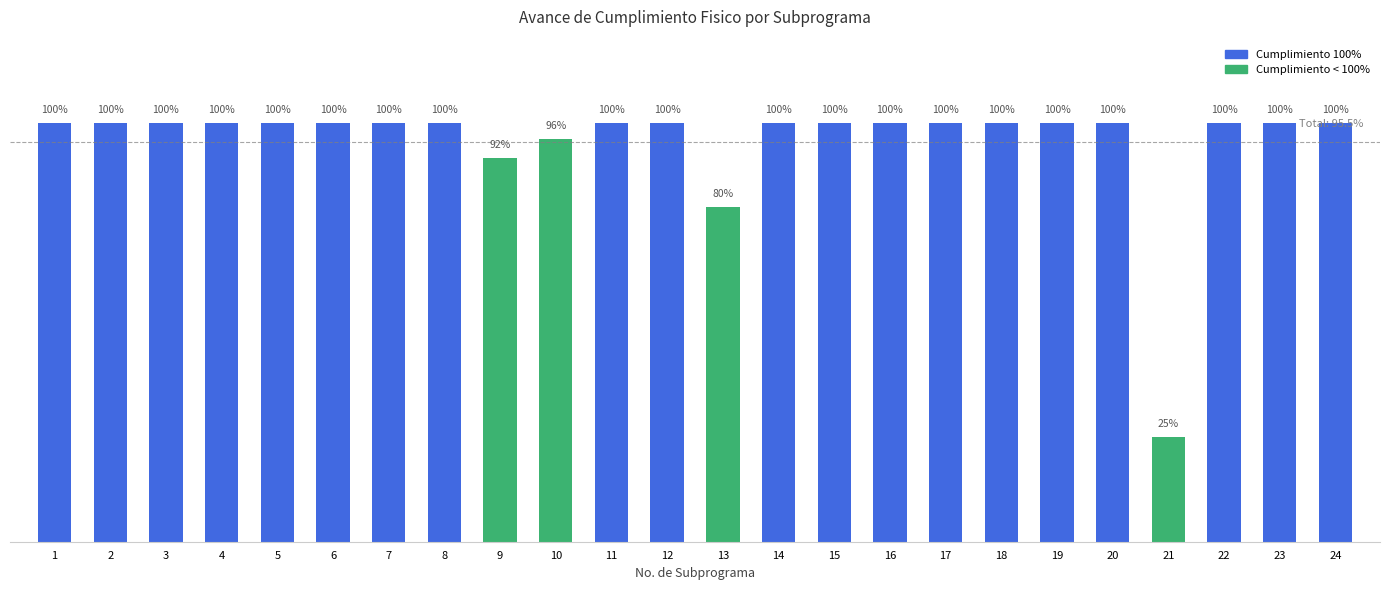

Which has a higher value, 19 or 22?

19